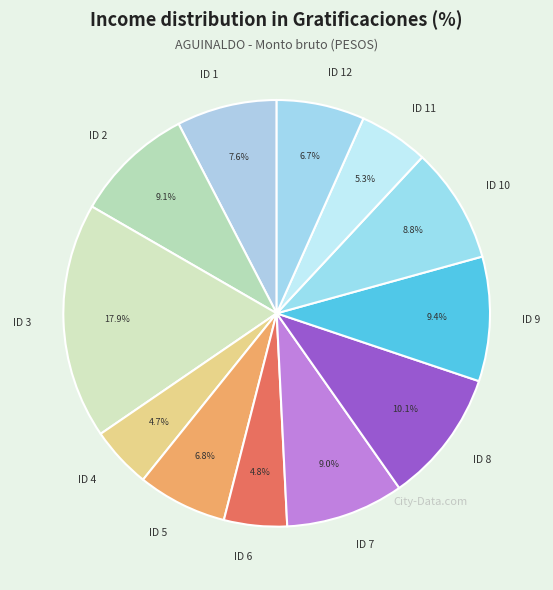

What is the largest slice in the pie chart?

ID 3